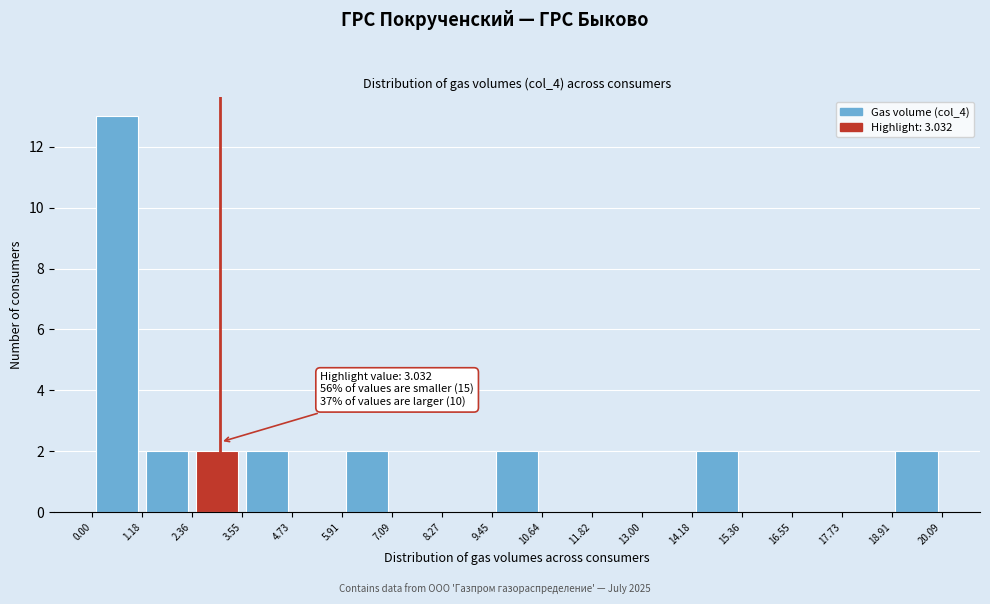

Which range on the x-axis has the tallest bar?

0.00 to 1.18